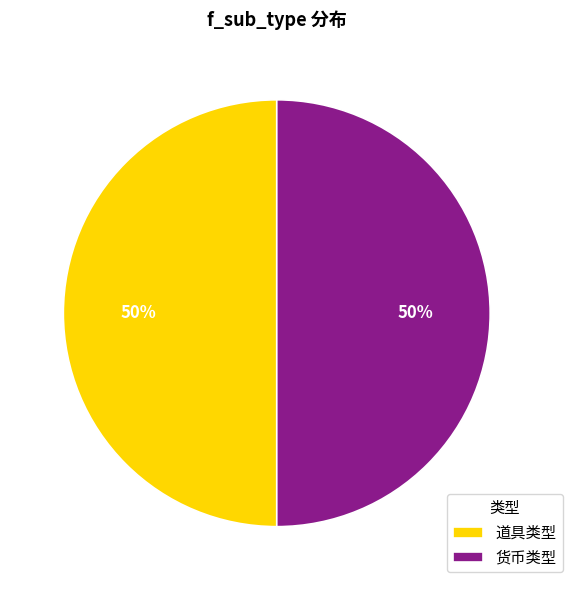

True or false: 道具类型 accounts for 57% of the total.

False